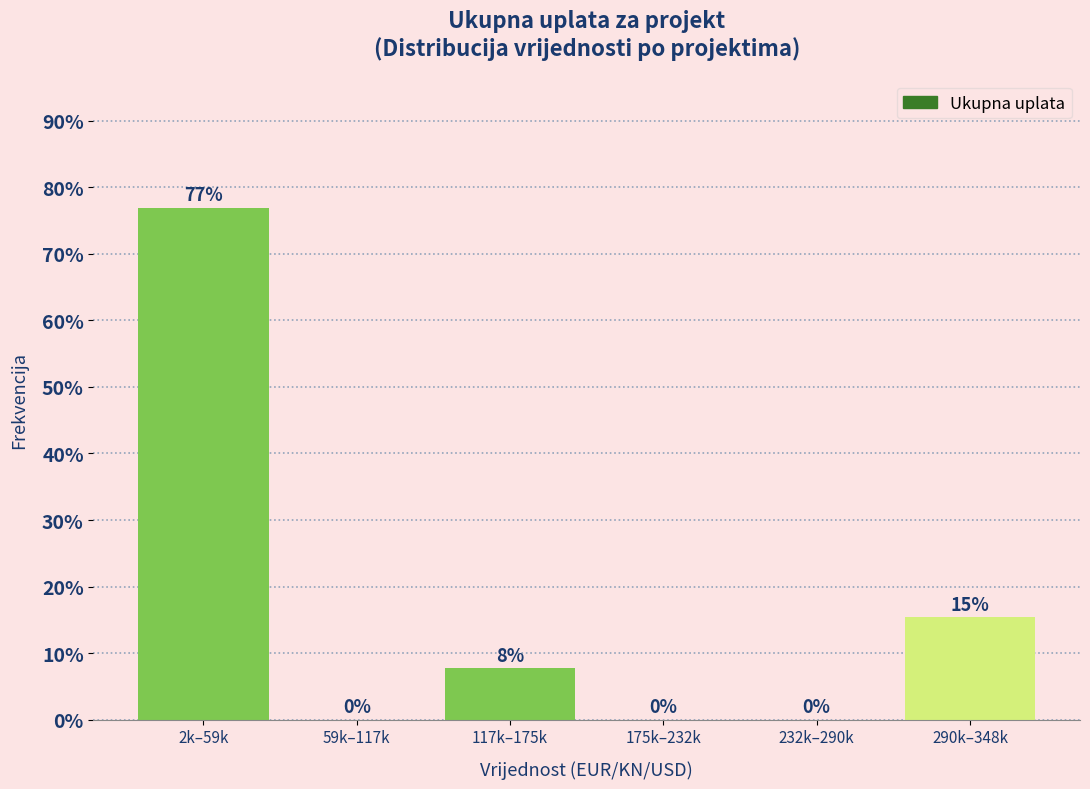

What is the greatest value displayed?

76.9